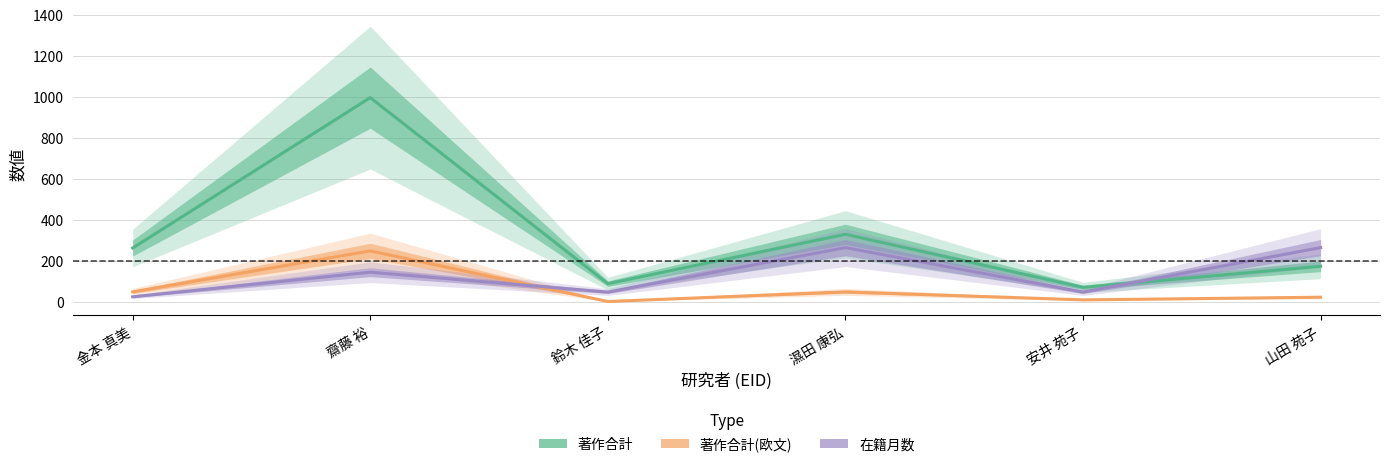

The 在籍月数 series shows 385 at 濕田 康弘. True or false?

False